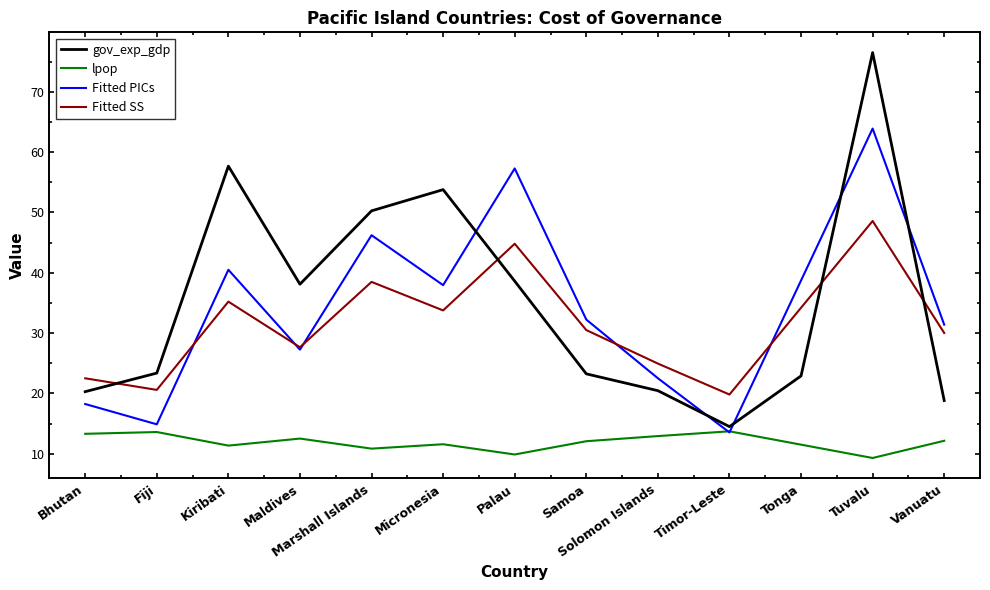

How many interior local peaks does the gov_exp_gdp series have?

3